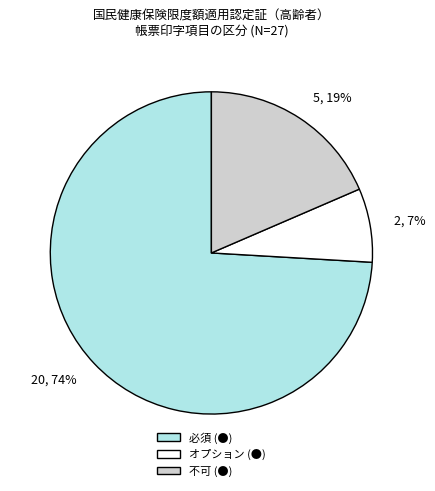

Combined, do 20, 74% and 5, 19% account for over 50%?

Yes